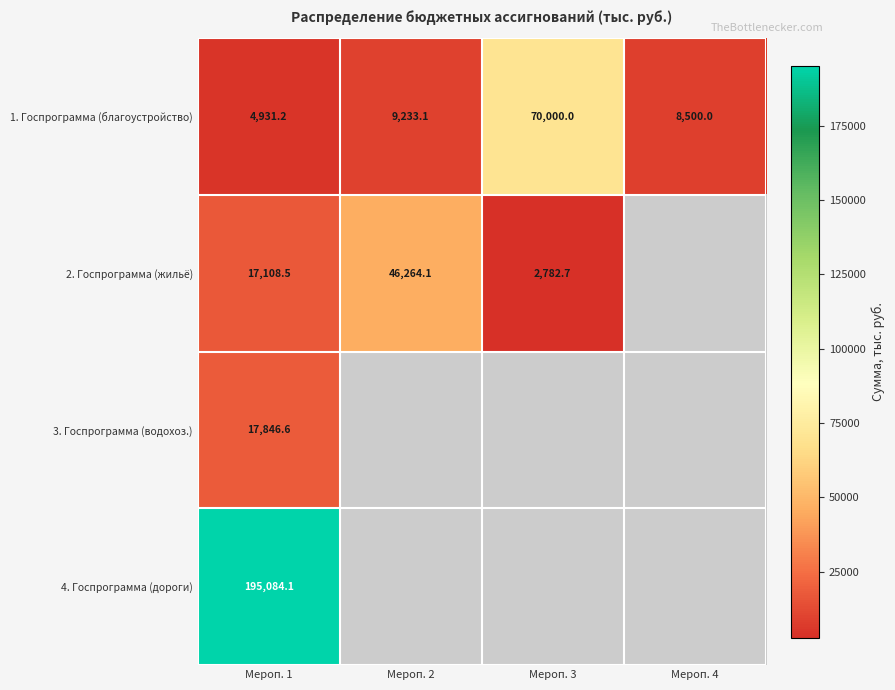

The 4. Госпрограмма (дороги) series shows 309480.1 at Мероп. 1. True or false?

False